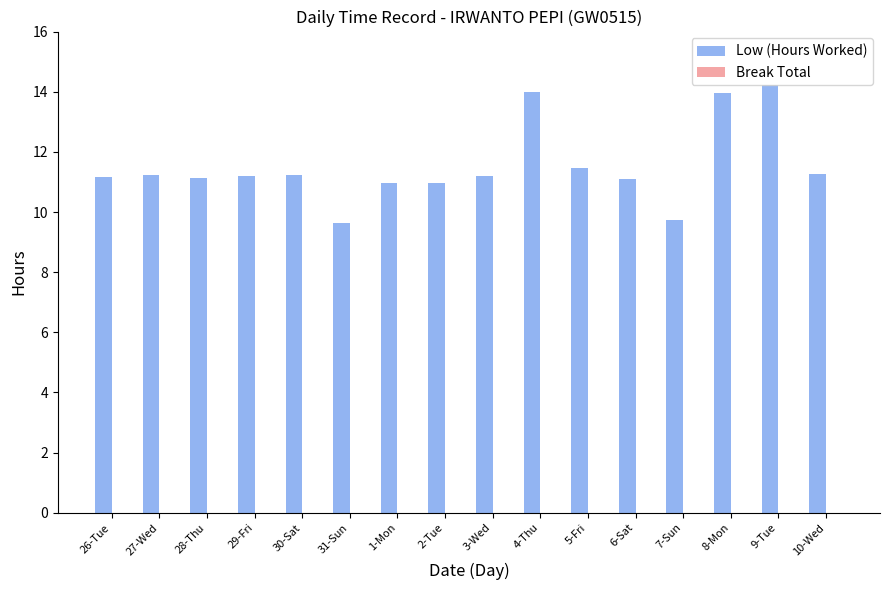

What is the ratio of the value at 27-Wed to the value at 31-Sun?

1.2